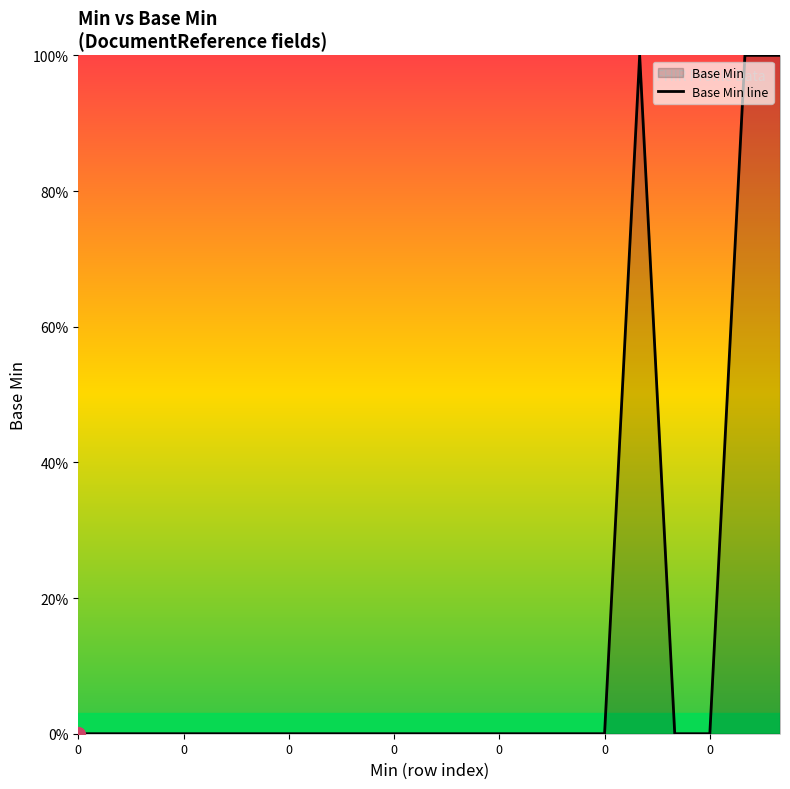

How many points are higher than both their immediate neighbors (excluding endpoints)?

1